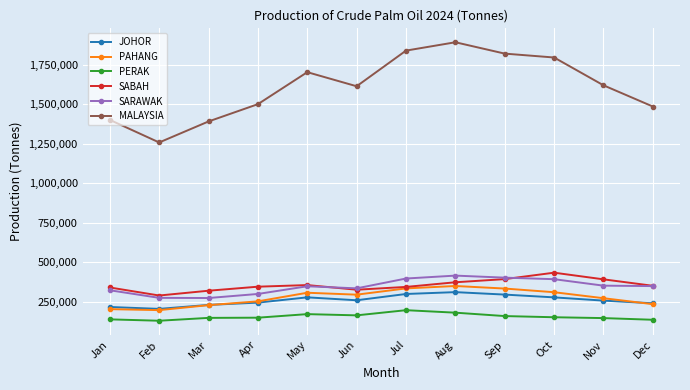

What are all the series names shown in the legend?

JOHOR, PAHANG, PERAK, SABAH, SARAWAK, MALAYSIA